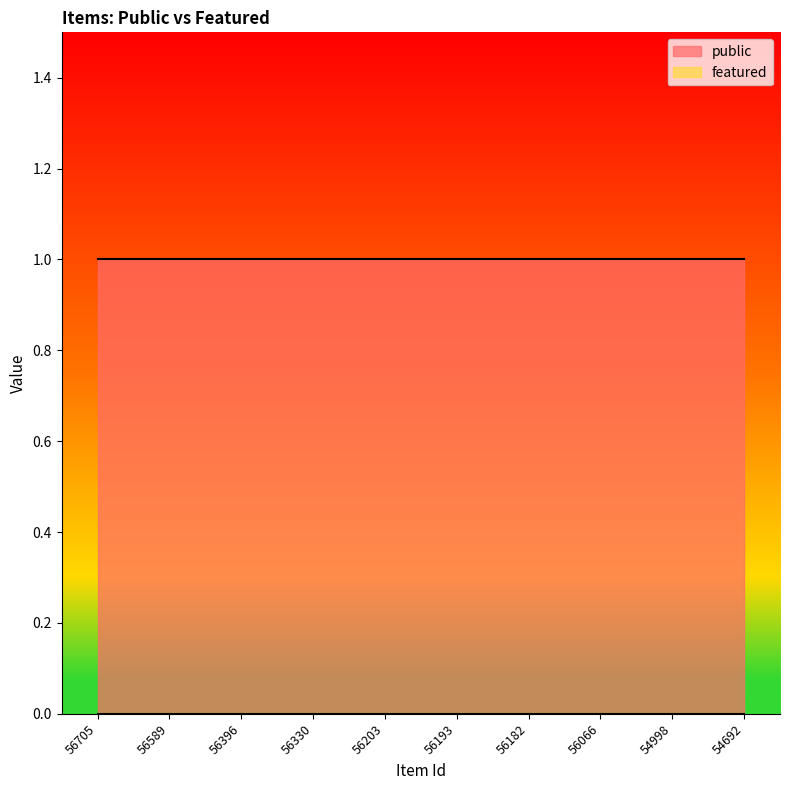

Which series changed the most between 56330 and 54692?

public